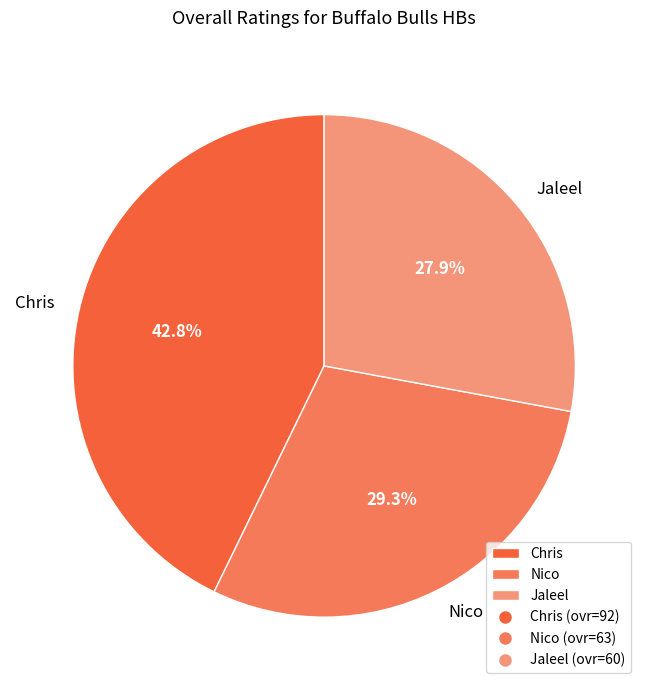

How many slices are in this pie chart?

3